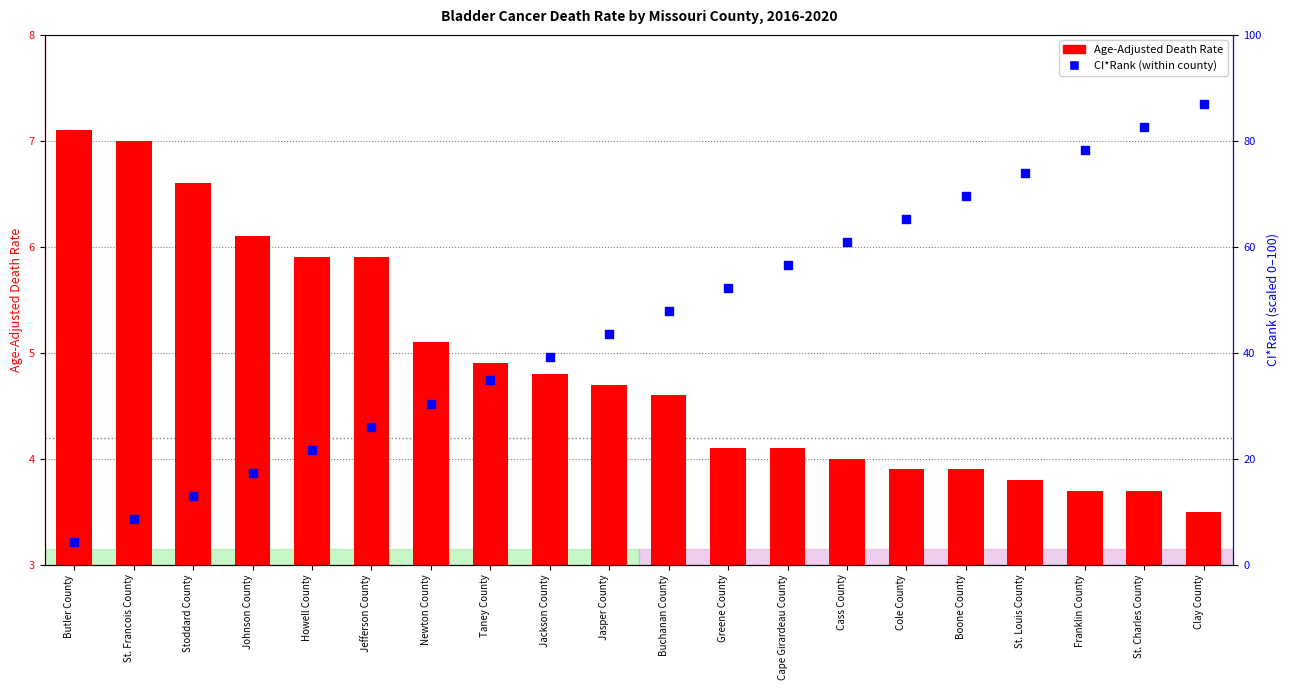

Which series has the largest Y range (max minus min)?

CI*Rank (percentile)